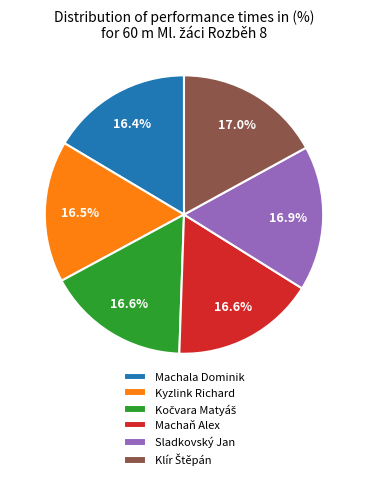

What is the total percentage of Kyzlink Richard and Machala Dominik?

32.9%